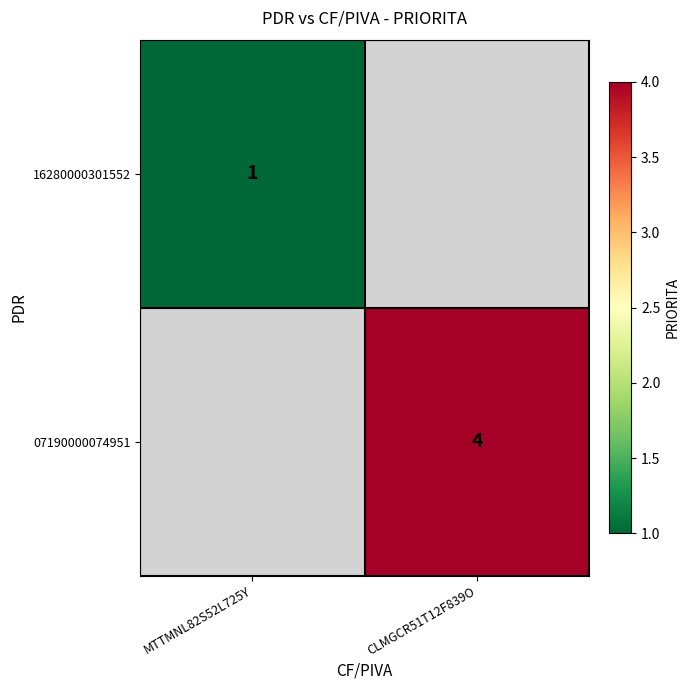

The 07190000074951 series shows 7 at CLMGCR51T12F839O. True or false?

False